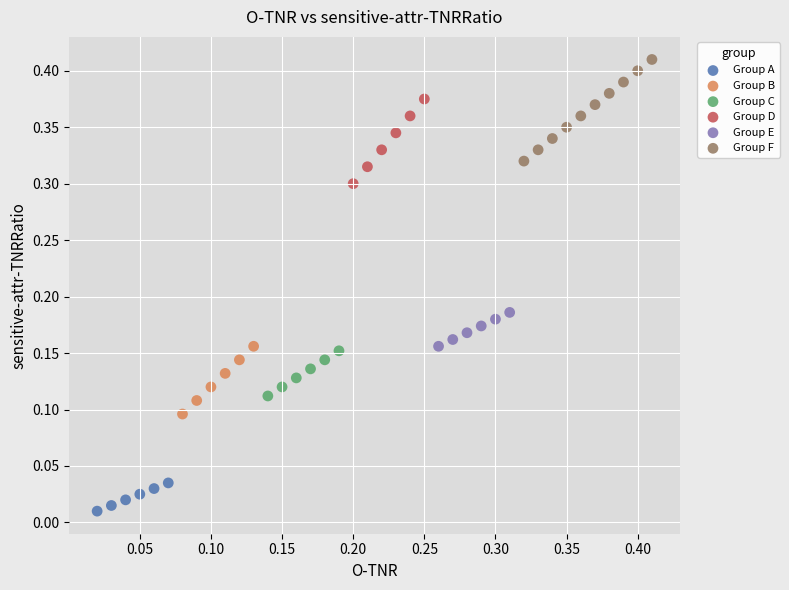

Which series has the widest spread of Y values?

Group F